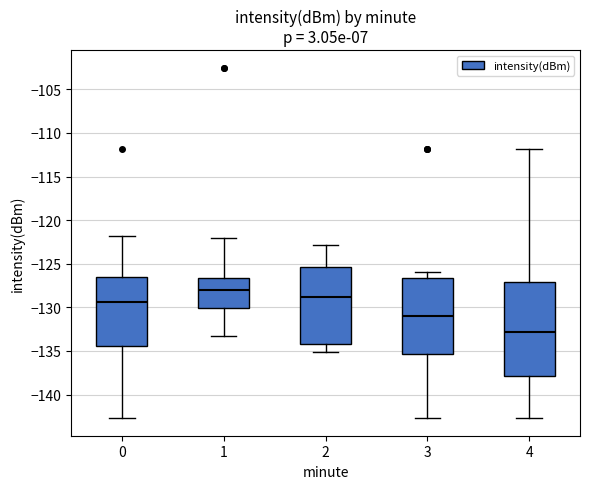

Which box has the highest median line?

1